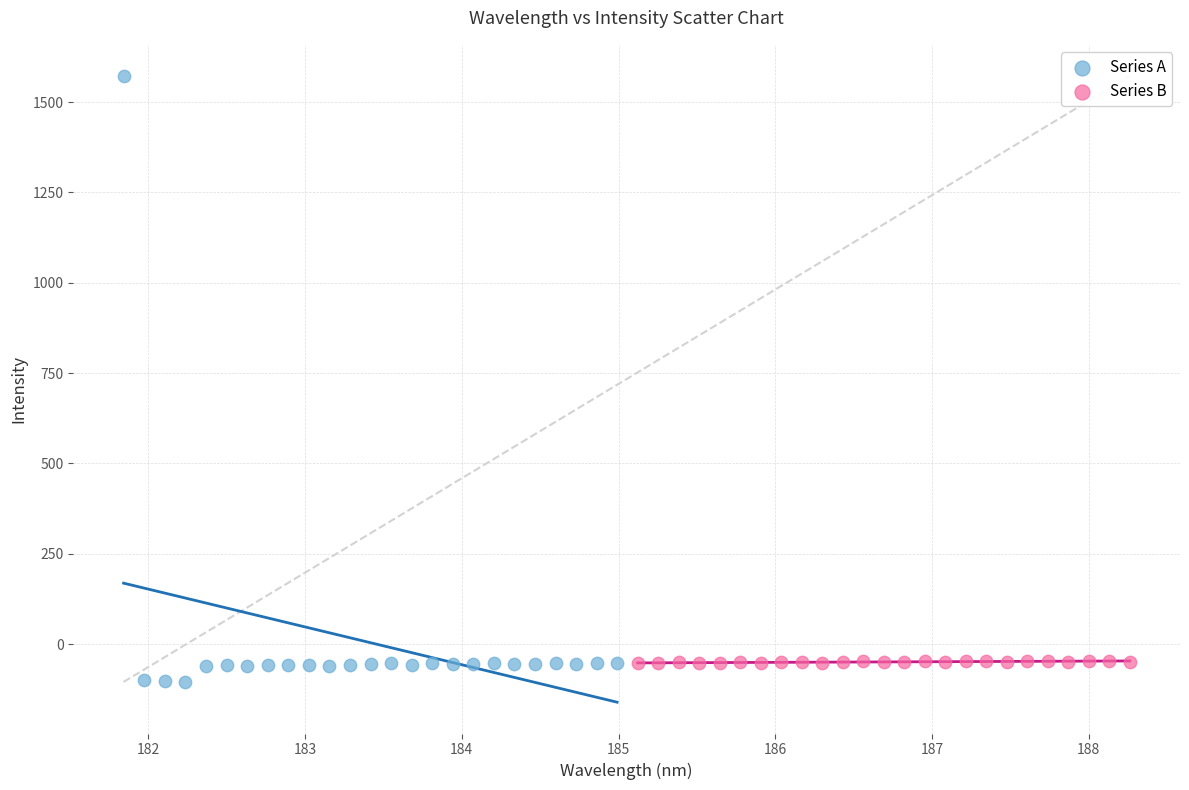

Which series contains the highest Y value?

Series A